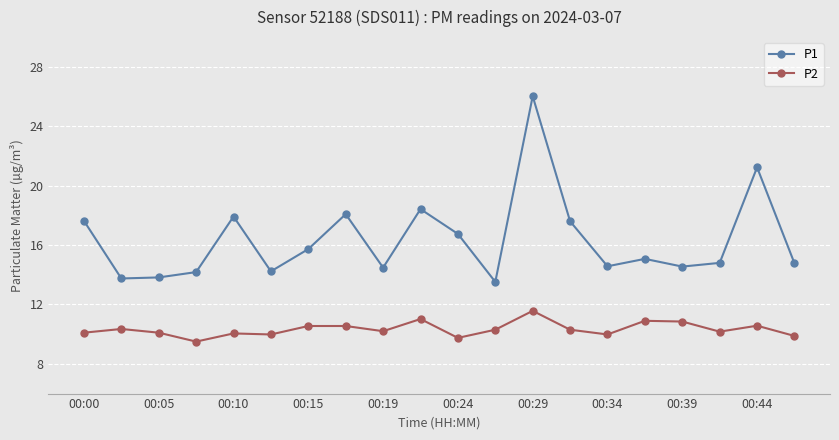

True or false: P2 has more than 1 points higher than both neighbors.

True